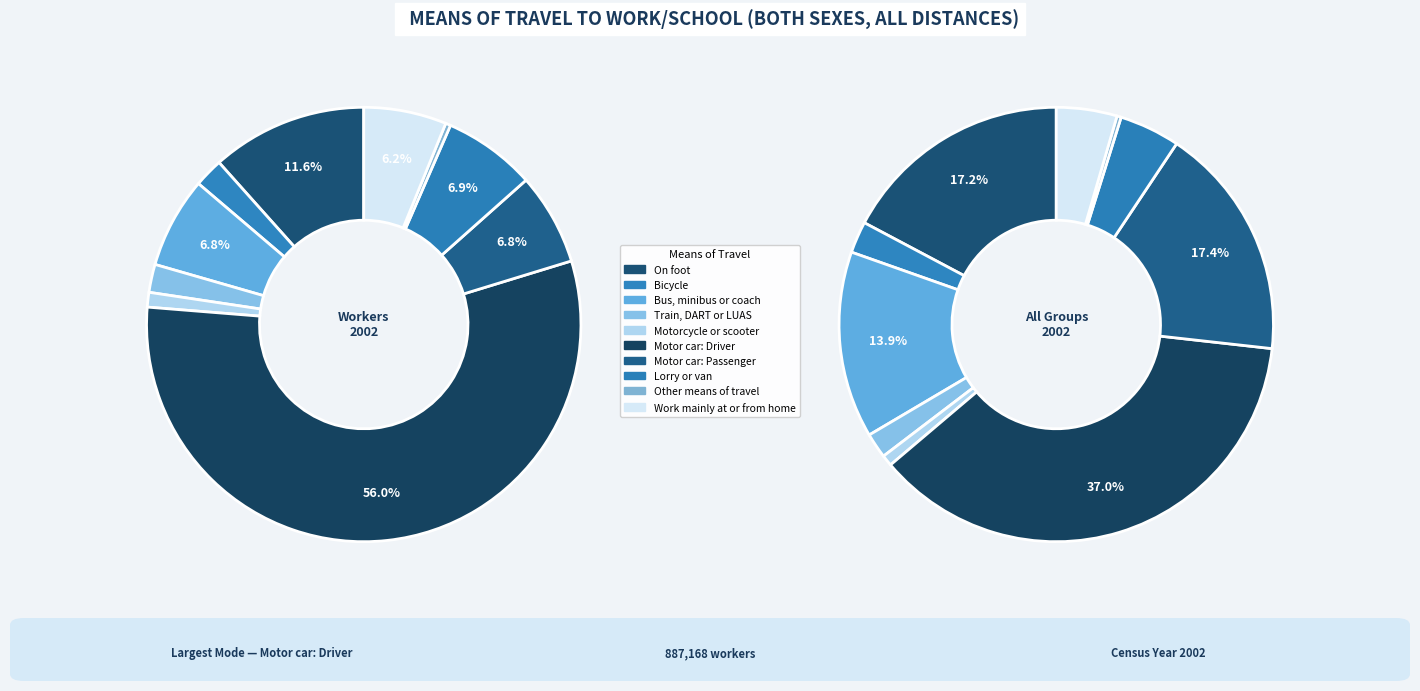

Is it true that Bicycle is 2% of the pie?

True